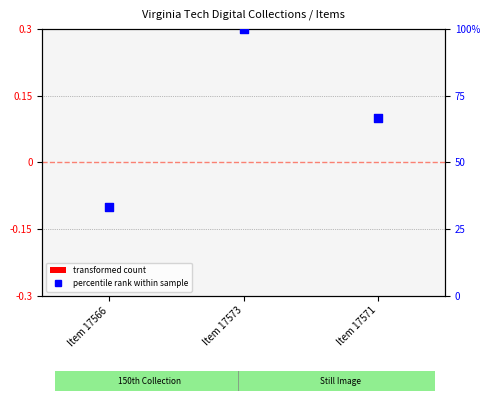

What are all the series names shown in the legend?

transformed count, percentile rank within sample